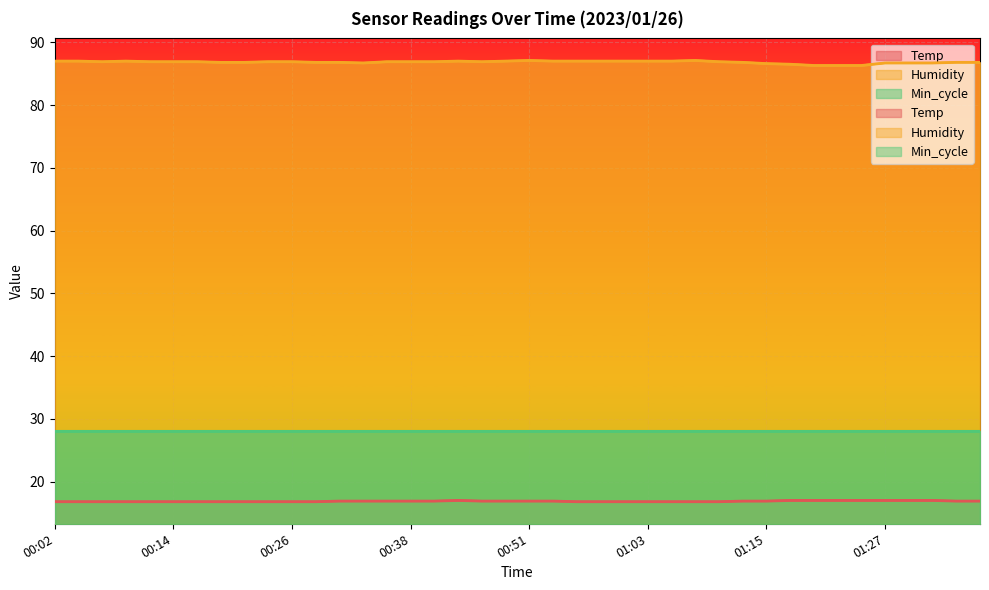

How many categories are shown in the chart?

40